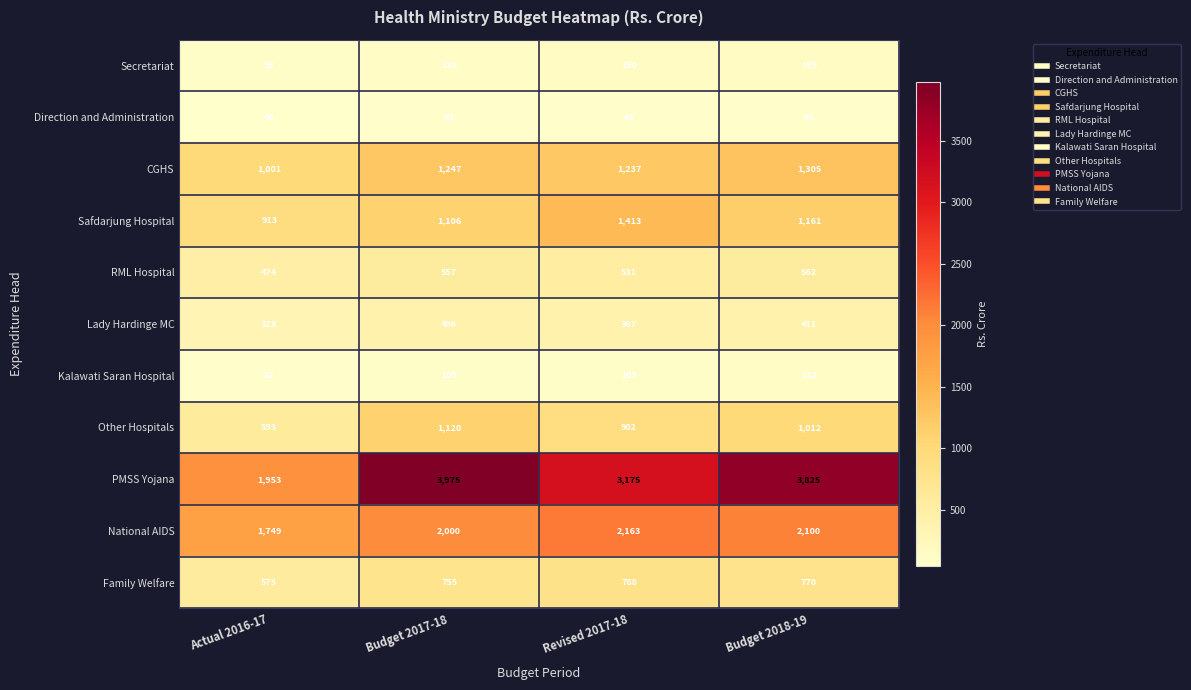

How many data points does each series have?

4